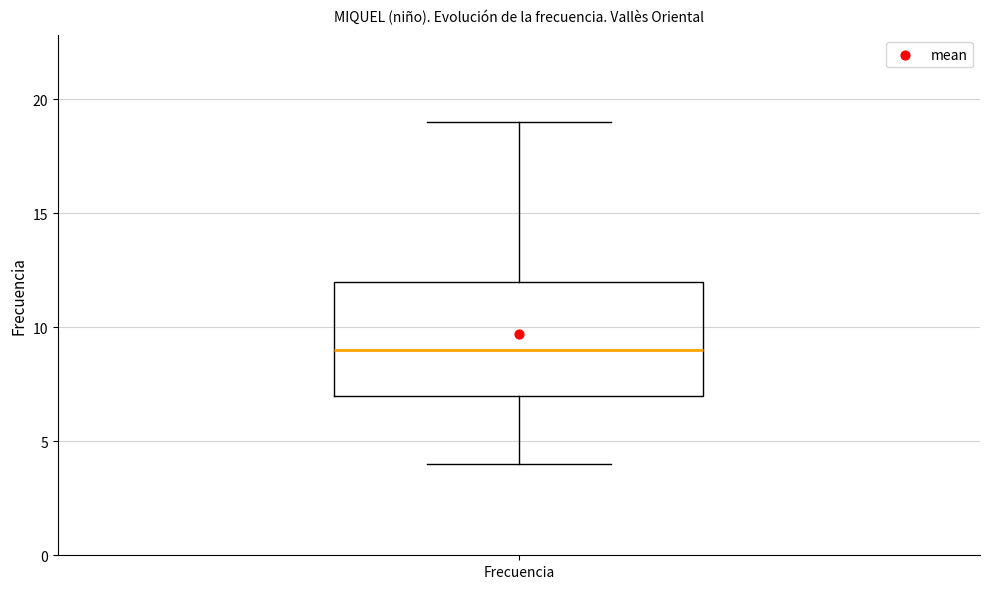

Read this box plot against the y-axis: the position of the median line, the range covered by the box, and the ends of both whiskers. The values are not printed on the chart, so give them approximately, as read against the axis.

median 9, box 7 to 12, whiskers 4 to 19